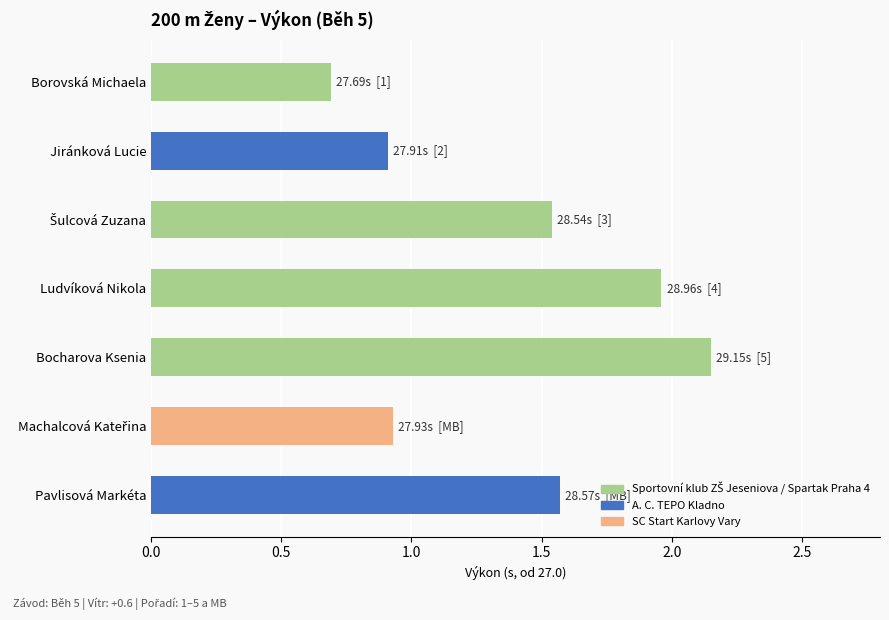

What is the label of the 5th bar from the top?

Bocharova Ksenia